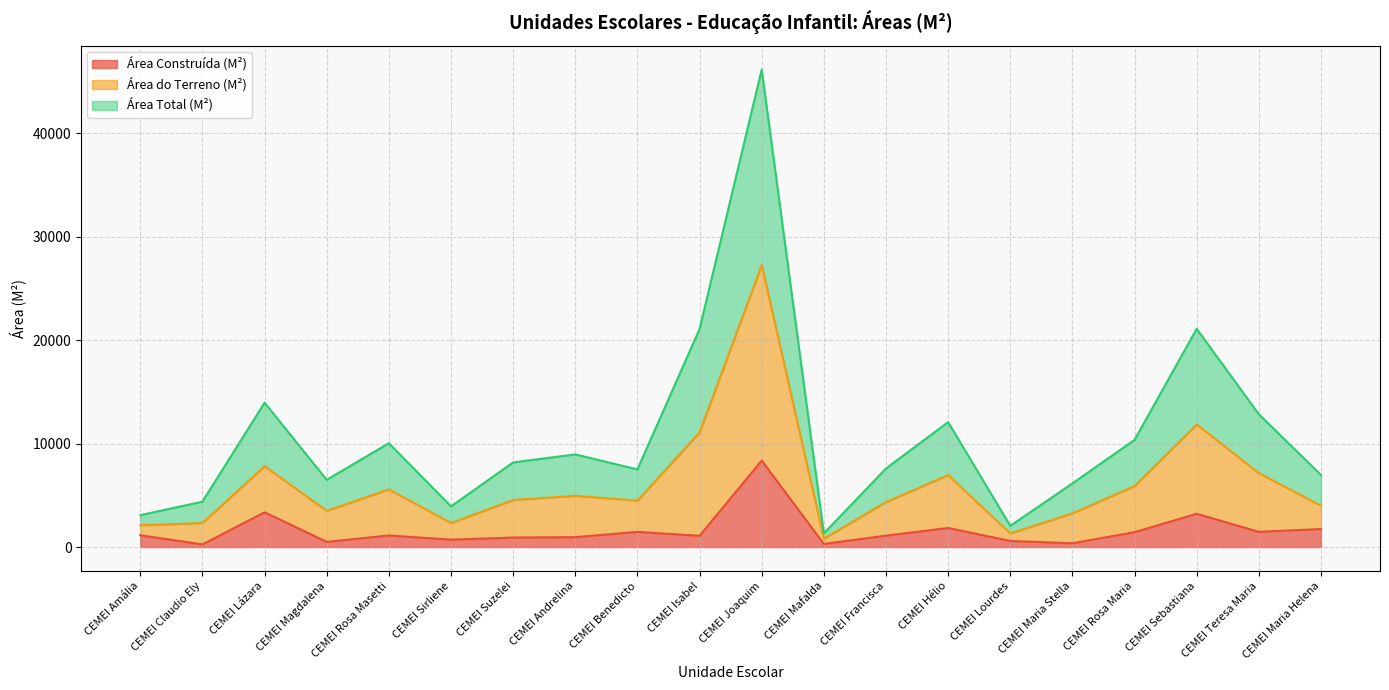

What is the total value across all series at CEMEI Isabel?

21086.0